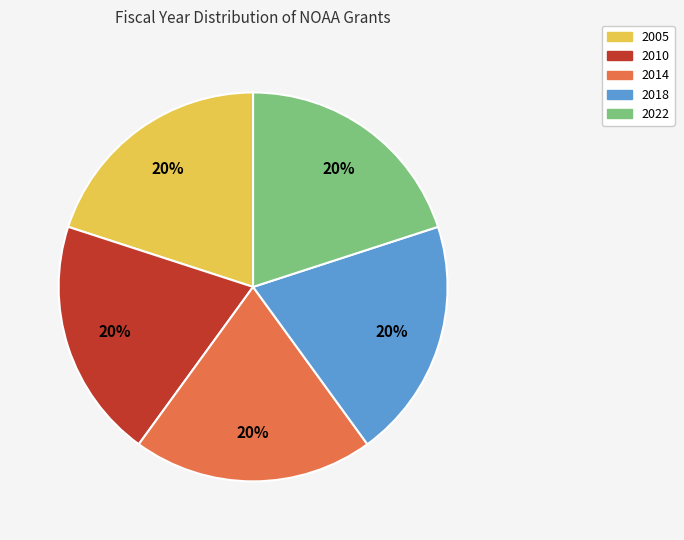

To the nearest percent, what is the average slice percentage?

20%